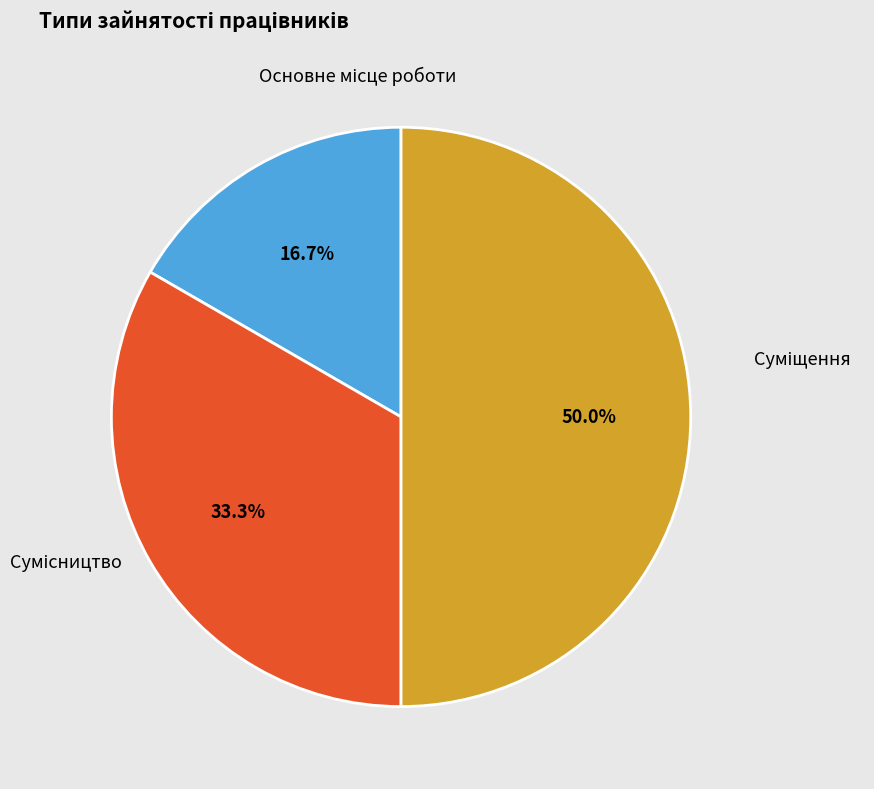

Count the number of slices in the pie.

3